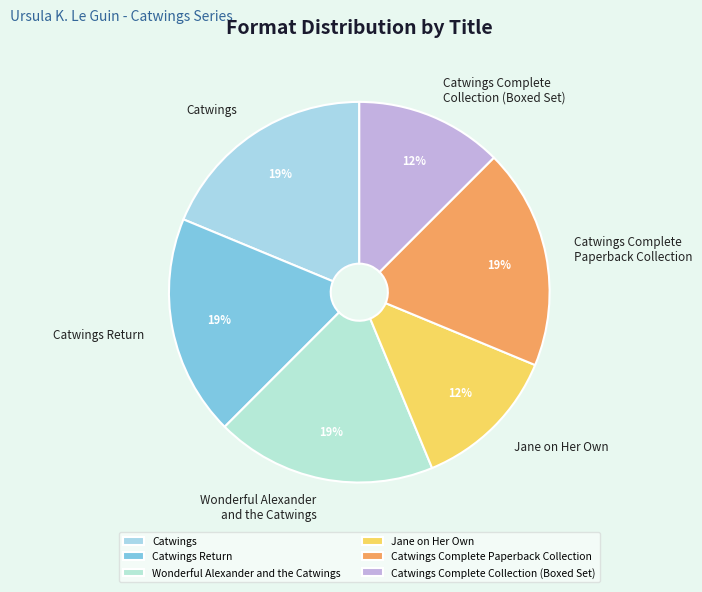

Combined, do Jane on Her Own and Catwings Complete Collection (Boxed Set) account for over 50%?

No